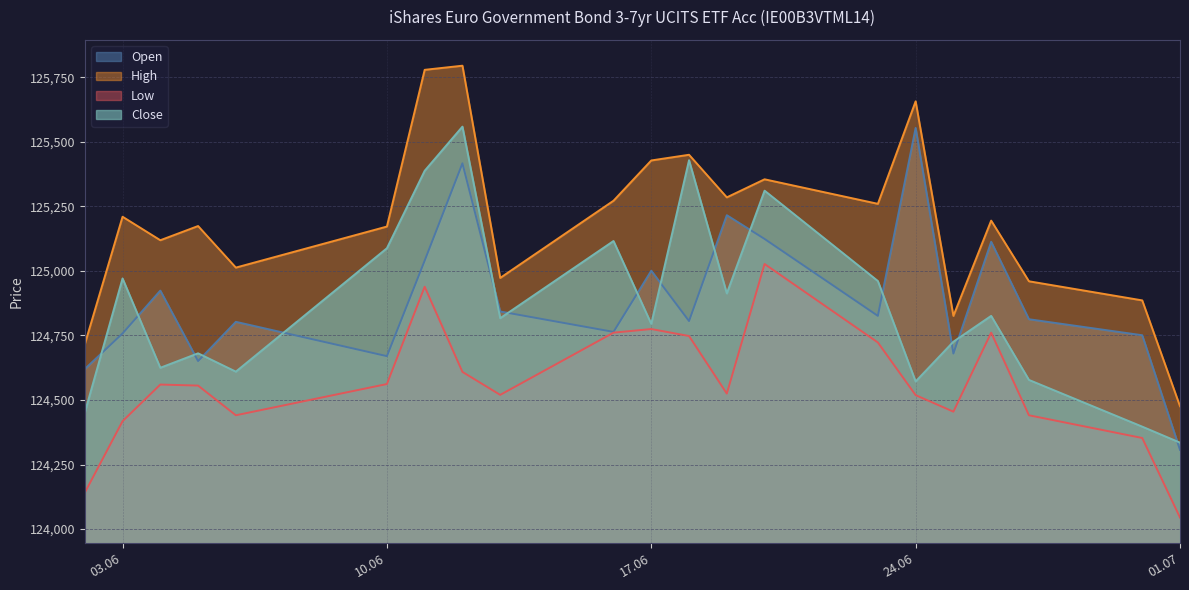

What is the difference between the second highest and second lowest values in the Open series?

797